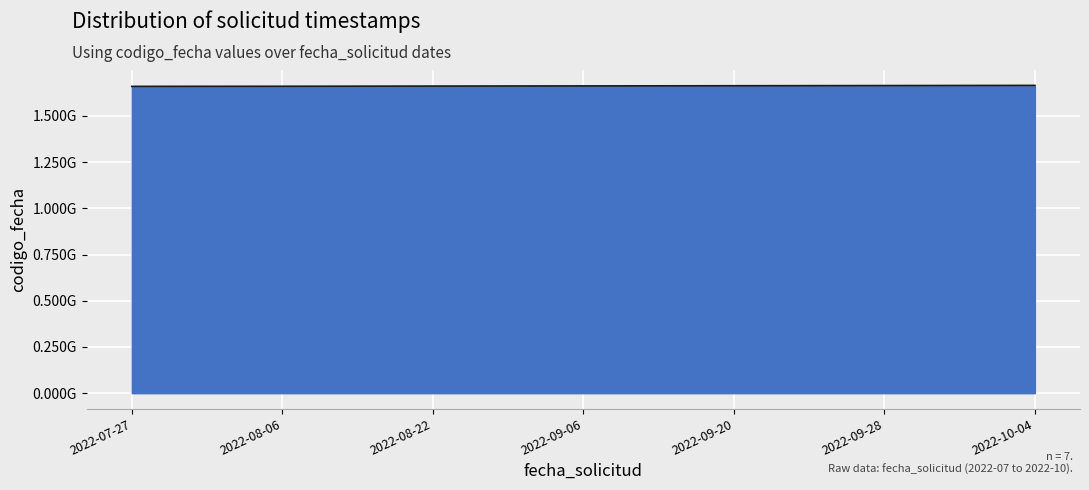

Is this an area chart (filled region under the line)?

Yes